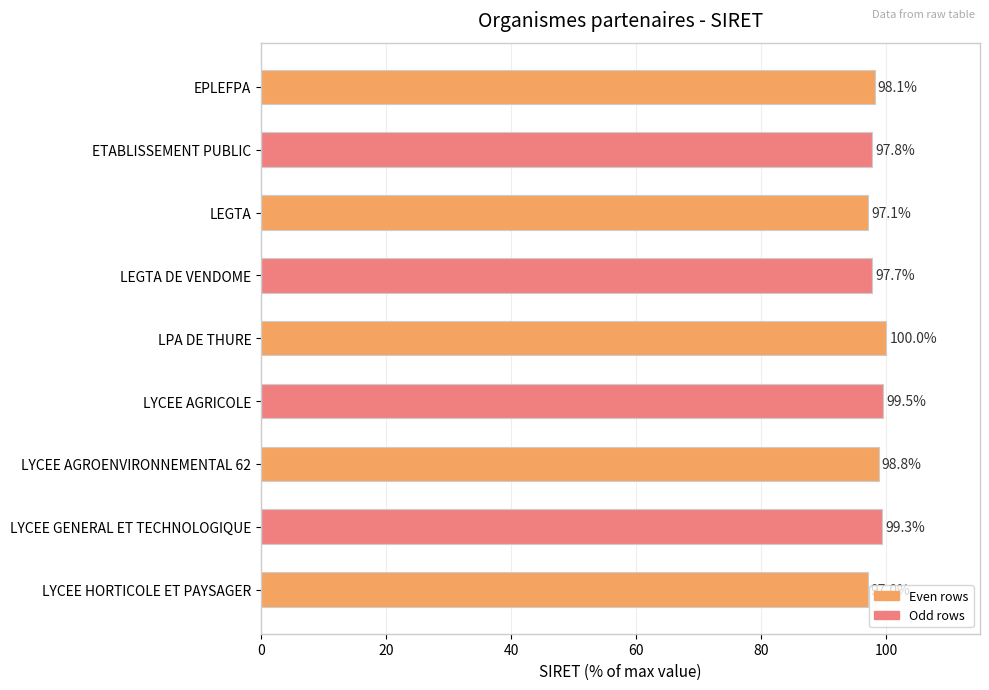

What is the smallest value displayed?

97.0